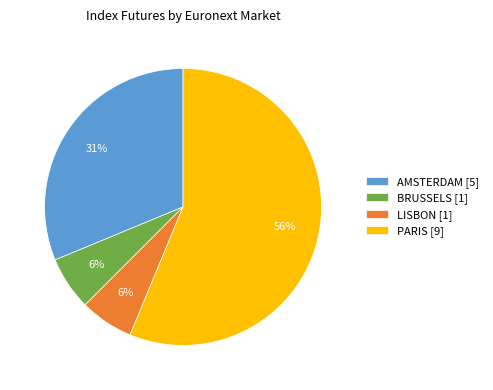

Do LISBON [1] and PARIS [9] together represent more than half of the pie?

Yes